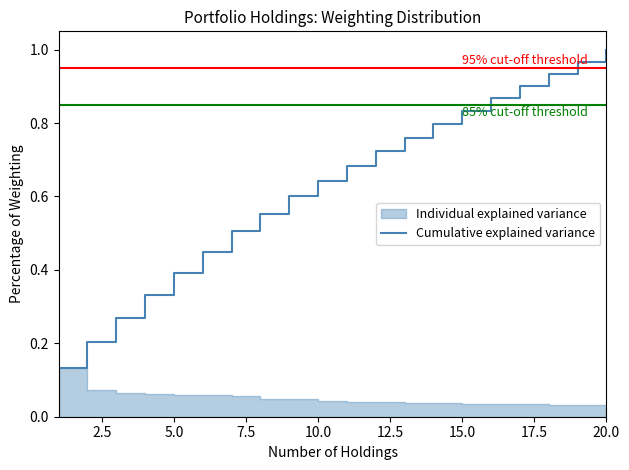

True or false: Cumulative explained variance has a value of 0.3 at 10.0.

False